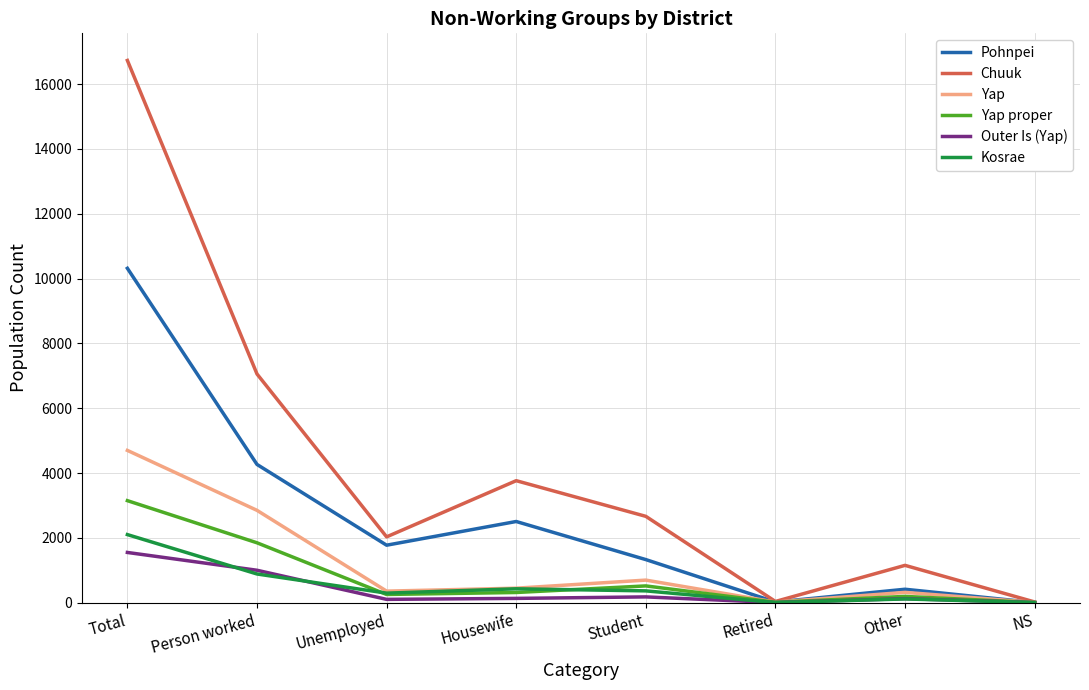

What is the difference between the Pohnpei values at NS and Housewife?

2500